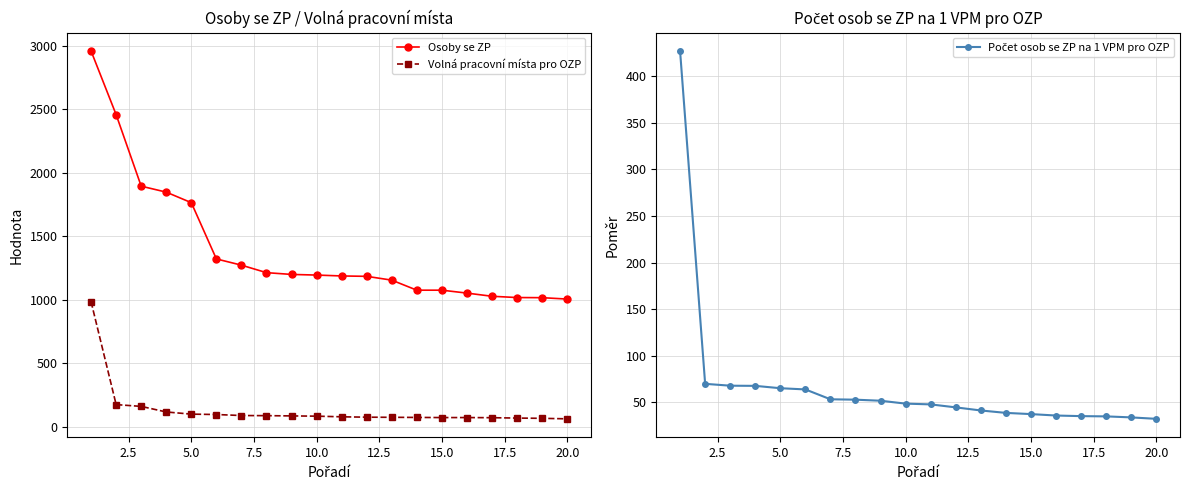

True or false: Volná pracovní místa pro OZP and Osoby se ZP cross at least once.

False